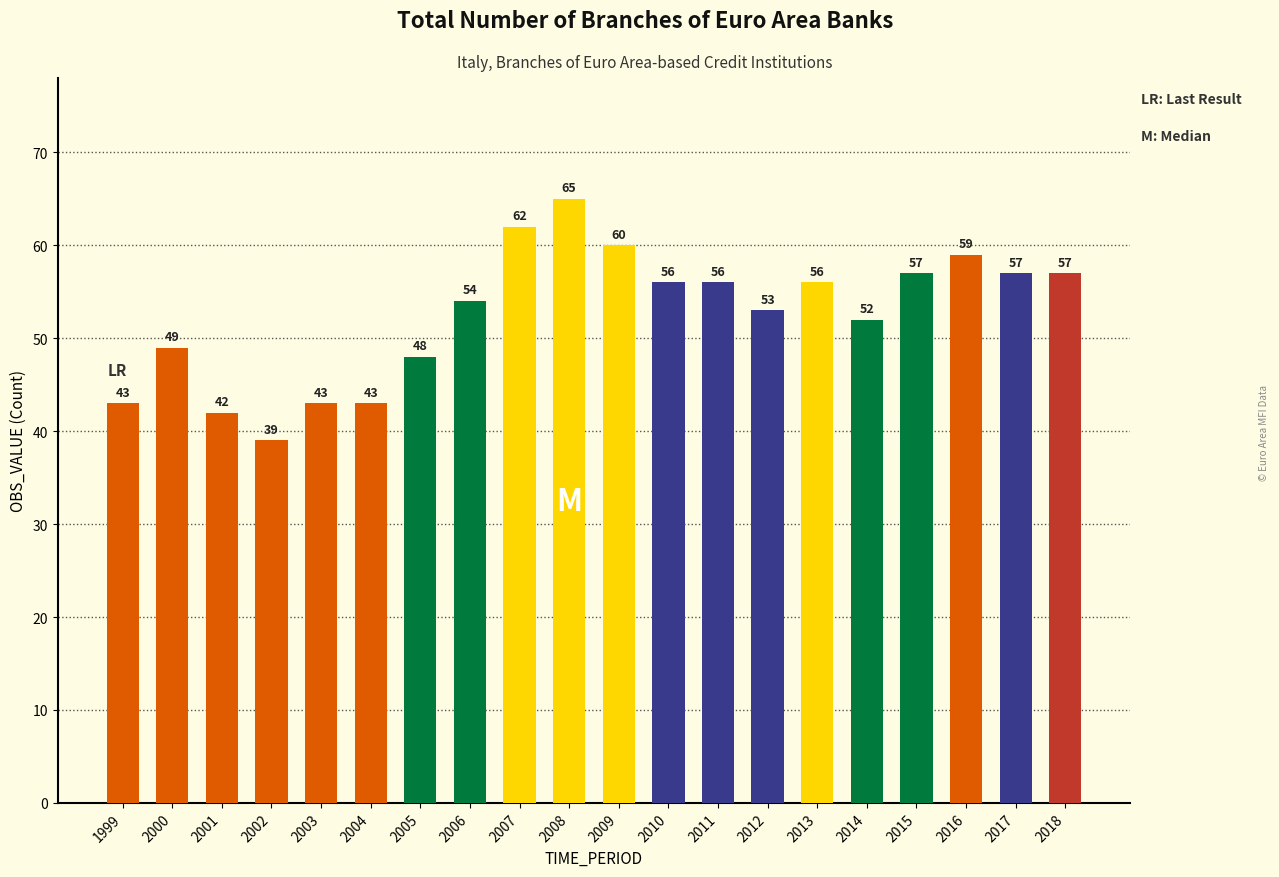

What is the sum of all values?

1051